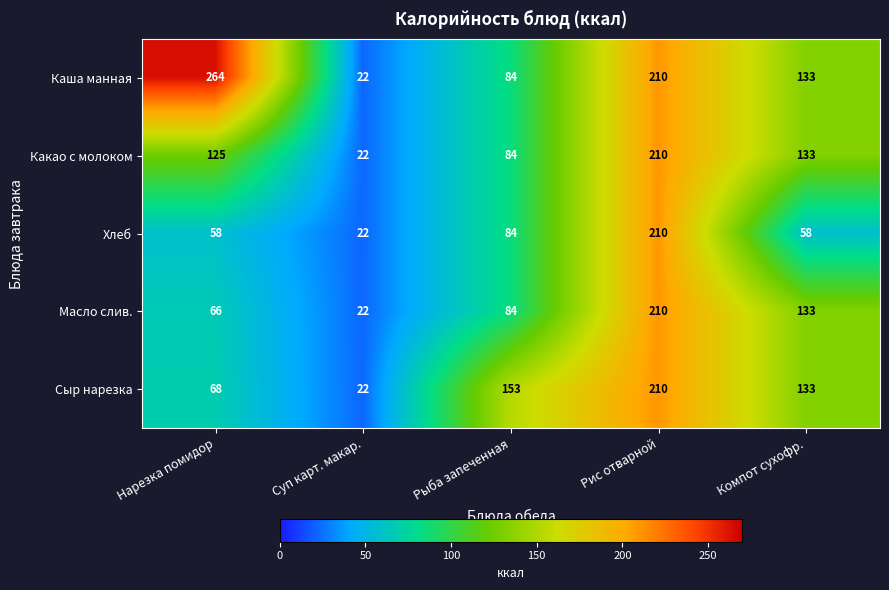

At how many categories does at least one series exceed 197?

2